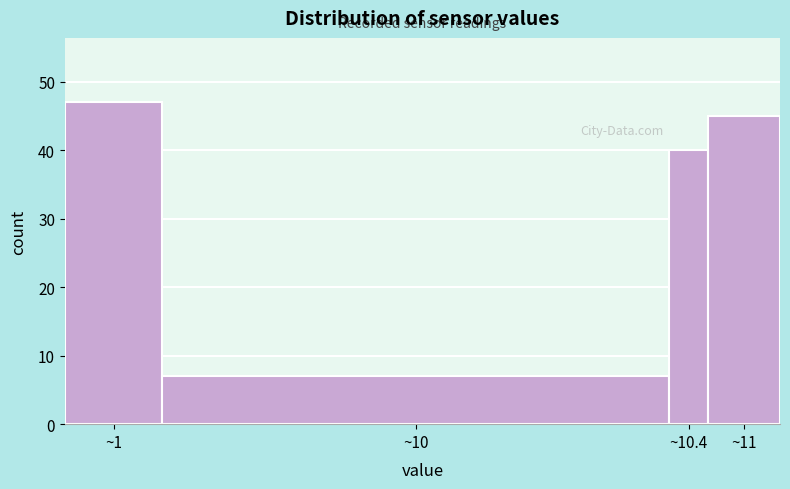

Reading right to left, what are all the values shown in this chart?

45	40	7	47